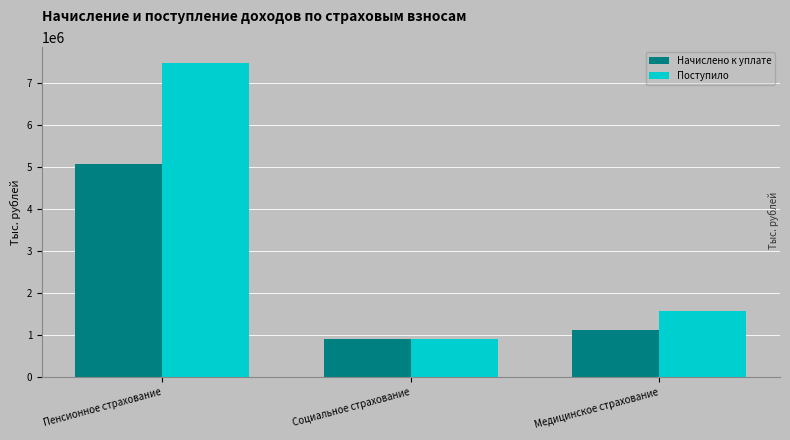

How many bars are there in total?

6